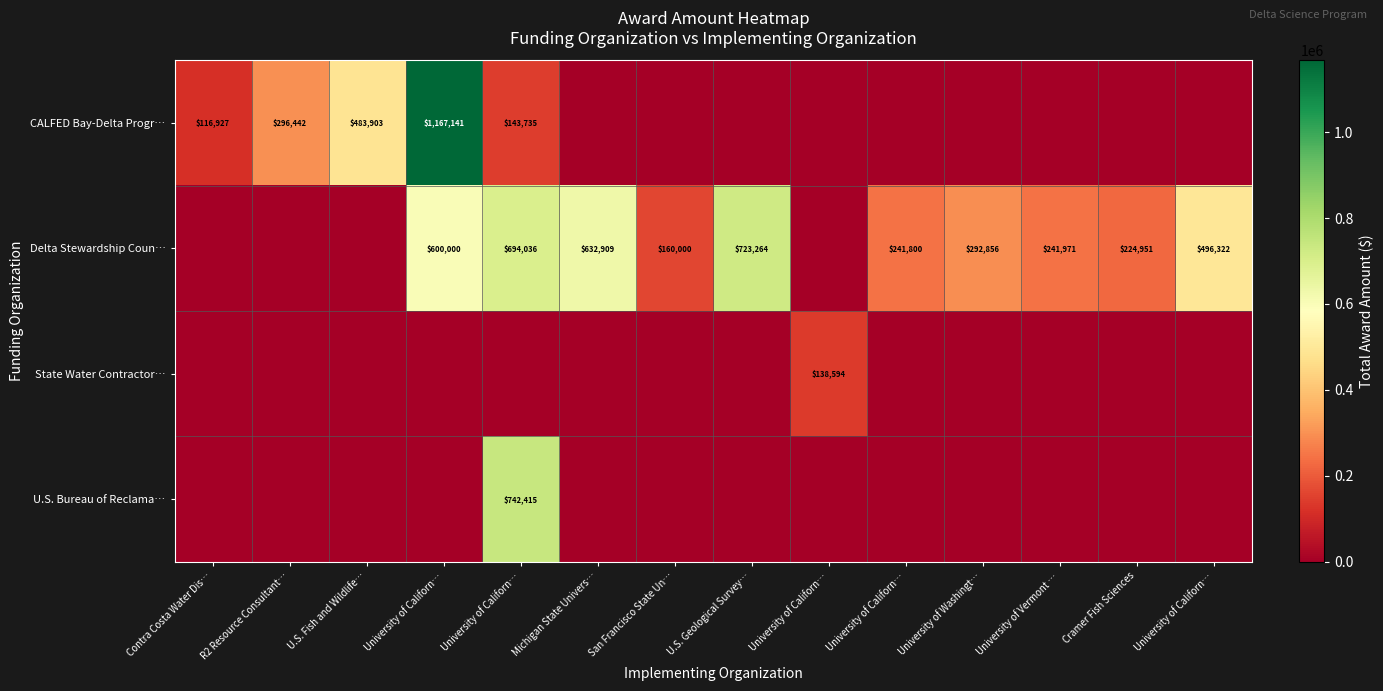

Which category has the highest value in the U.S. Bureau of Reclama… series?

University of Californ…